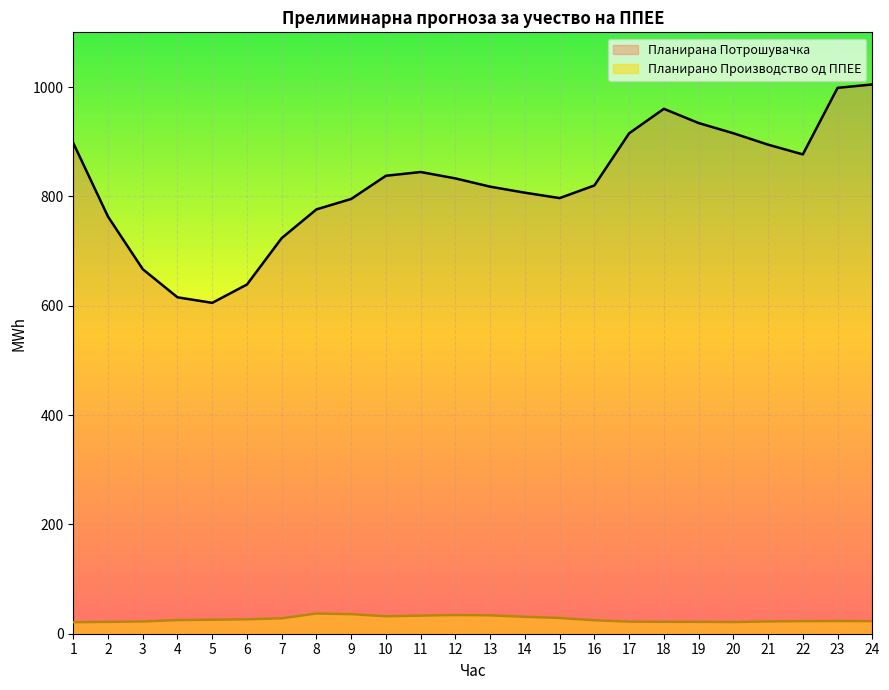

In Планирано Производство од ППЕЕ, how many points are lower than both neighbors (excluding endpoints)?

2